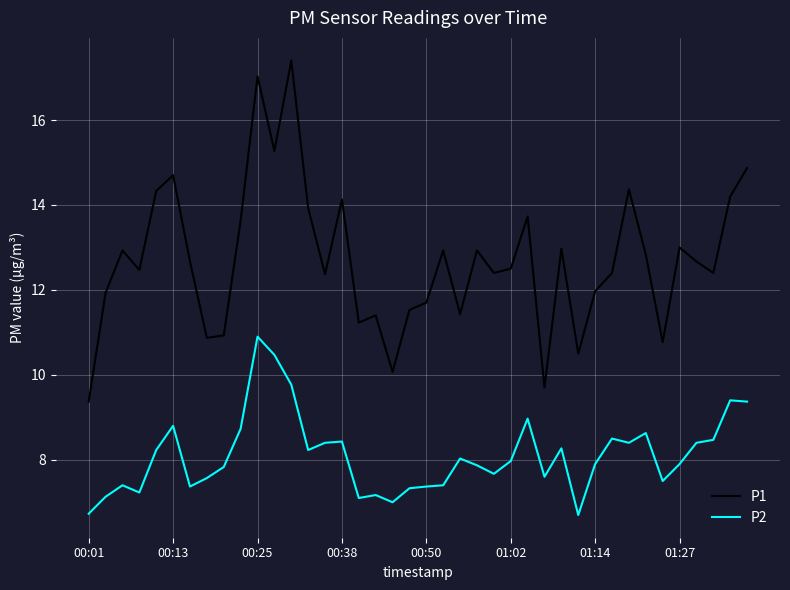

Rank the series by their maximum value, from highest to lowest.

P1, P2